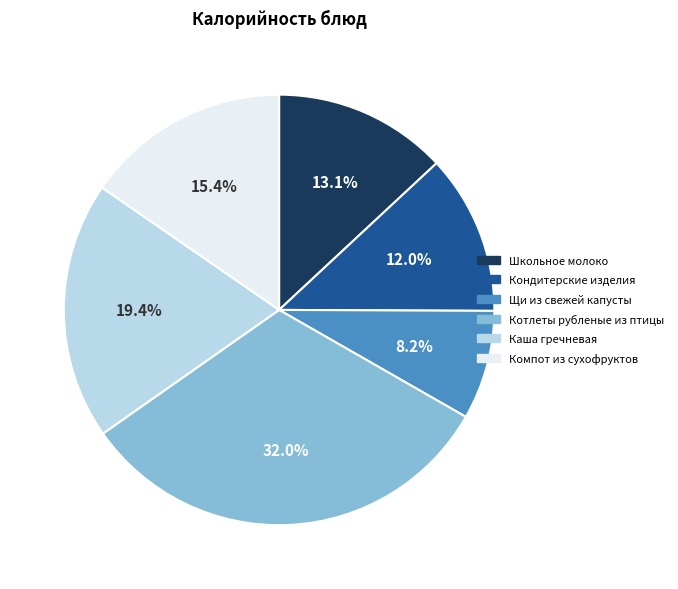

The Кондитерские изделия slice represents 12% of the pie. True or false?

True